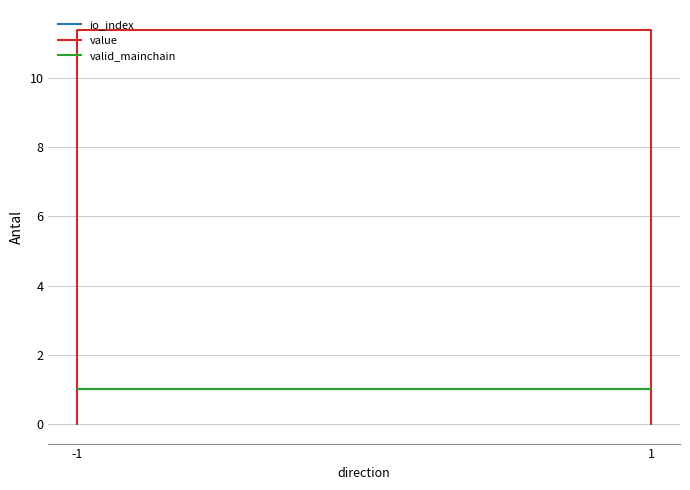

True or false: value has a value of 16.9 at 1.

False